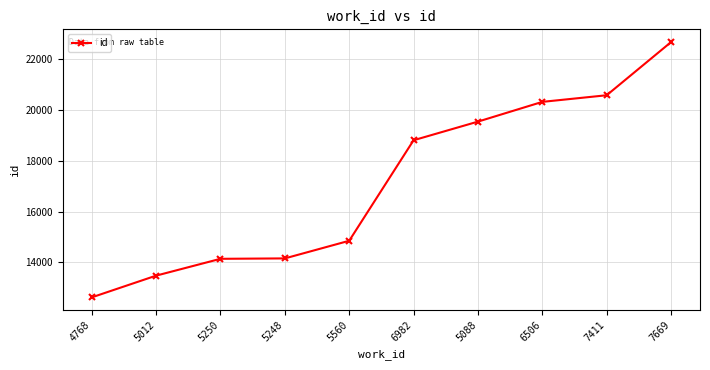

What is the difference between the maximum and minimum values?

10057